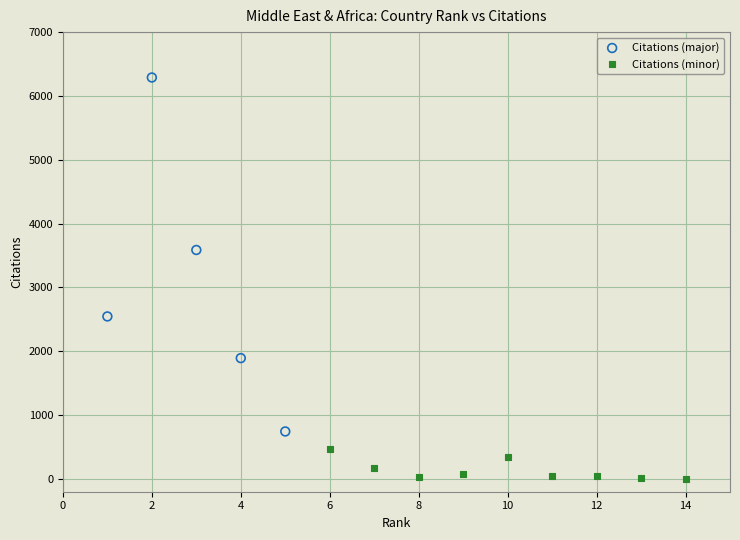

Which series contains the highest Y value?

Citations (major)